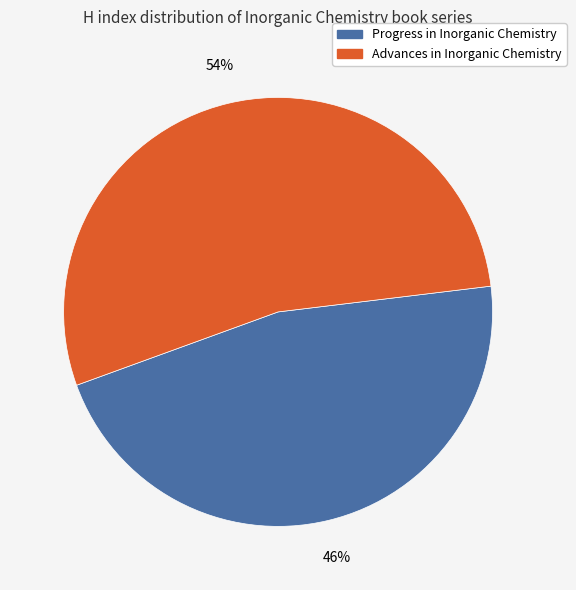

To the nearest percent, what portion does Progress in Inorganic Chemistry represent?

46%